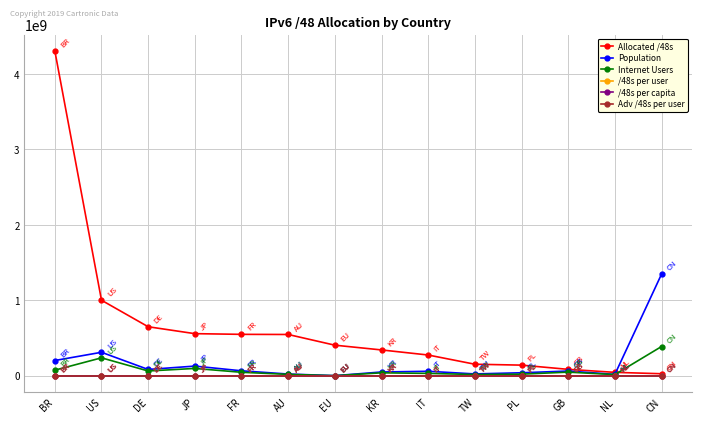

Which series changed the most between FR and PL?

Allocated /48s